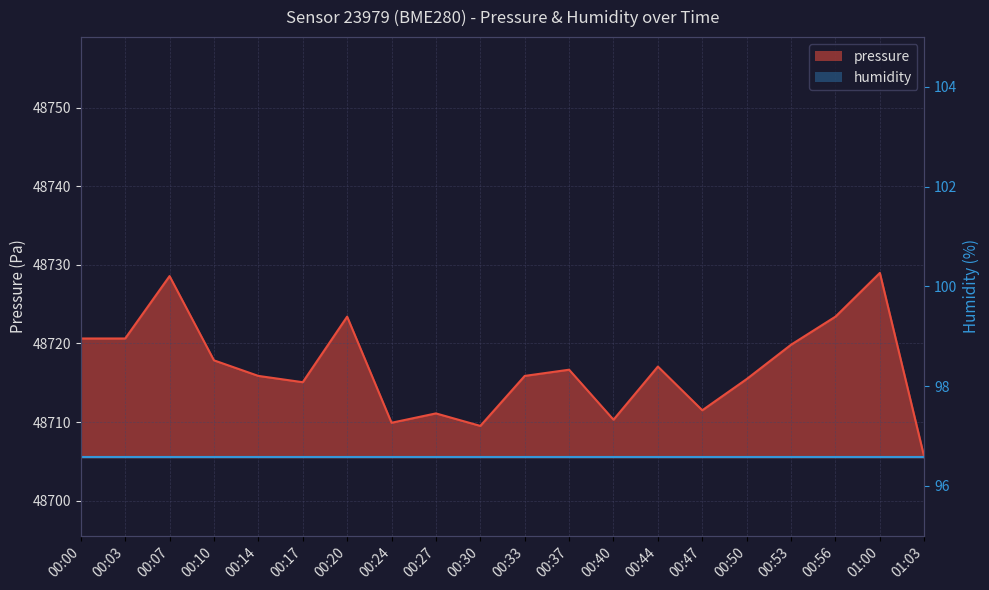

Reading right to left, extract all data points from this chart.

48705.5	48729.0	48723.4	48719.8	48715.5	48711.5	48717.1	48710.3	48716.7	48715.9	48709.5	48711.1	48709.9	48723.4	48715.1	48715.9	48717.8	48728.6	48720.6	48720.6